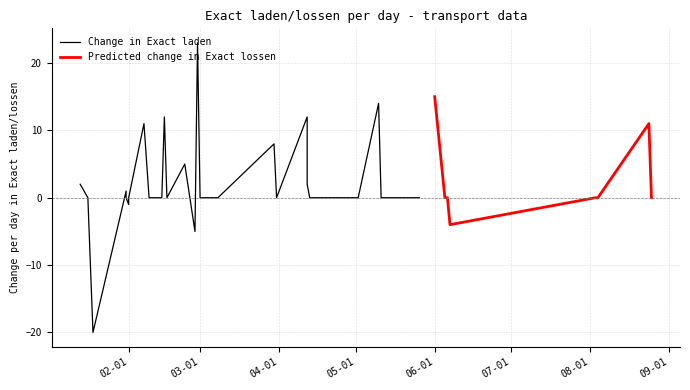

Which series has the widest spread of values?

Exact laden